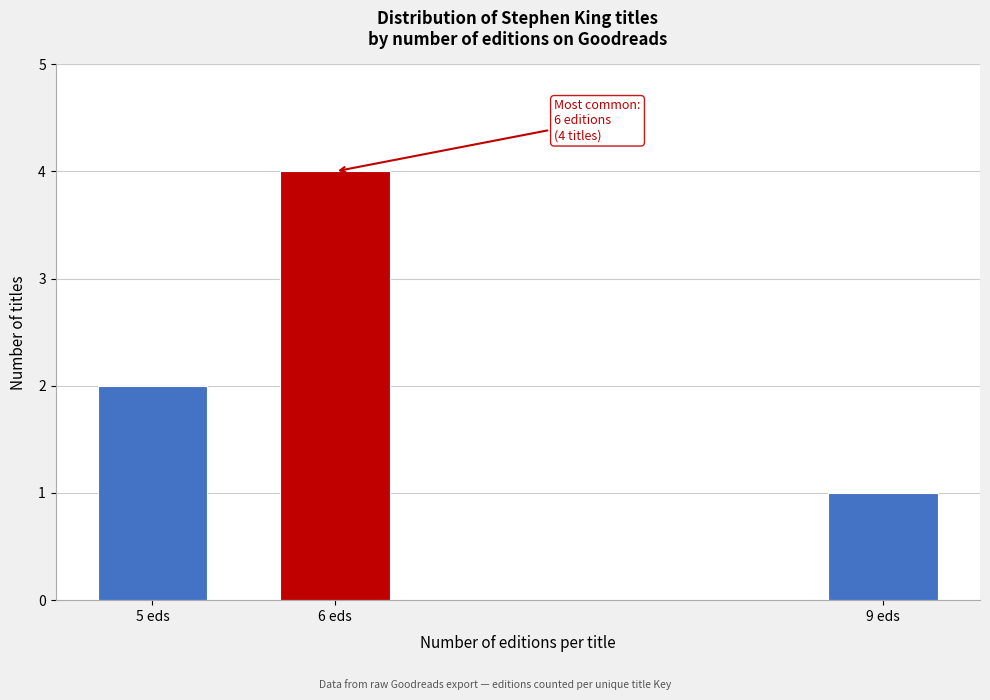

Reading right to left, list all the values displayed in this chart.

1	4	2